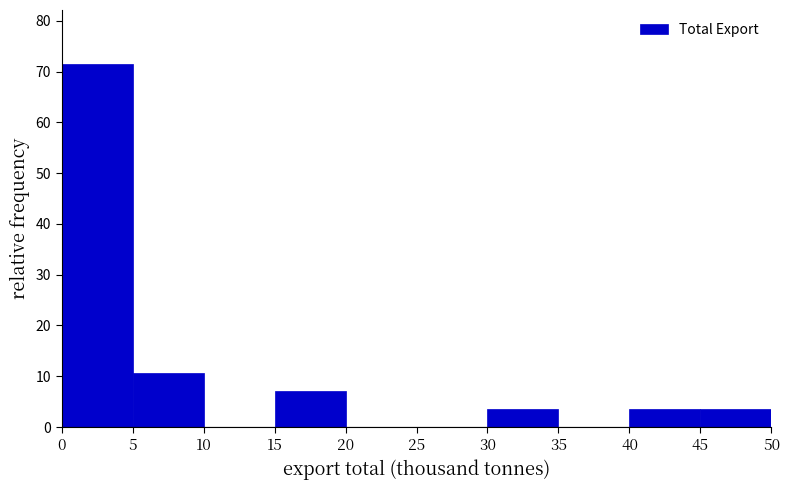

Which range on the x-axis has the tallest bar?

0 to 5